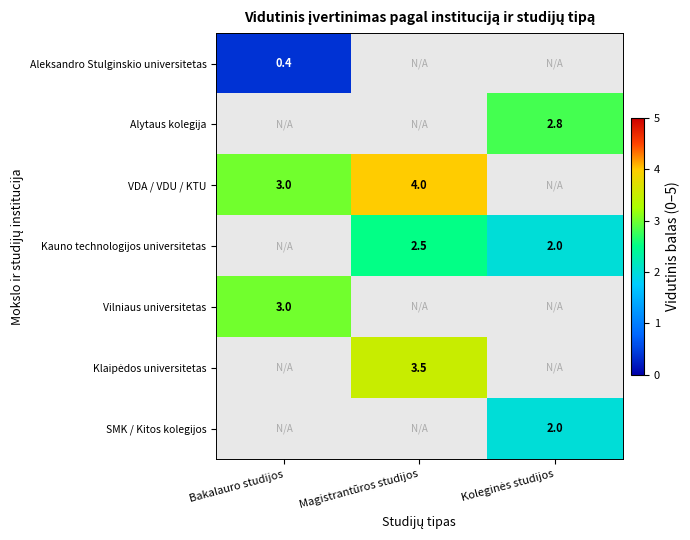

The value of VDA / VDU / KTU at Magistrantūros studijos is 1.4. True or false?

False